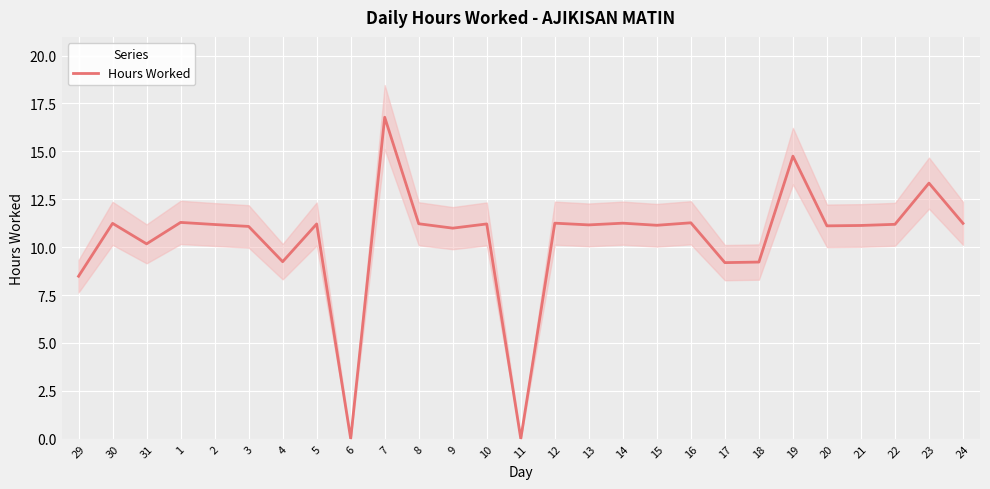

True or false: the data shows 11.2 at 2.

True